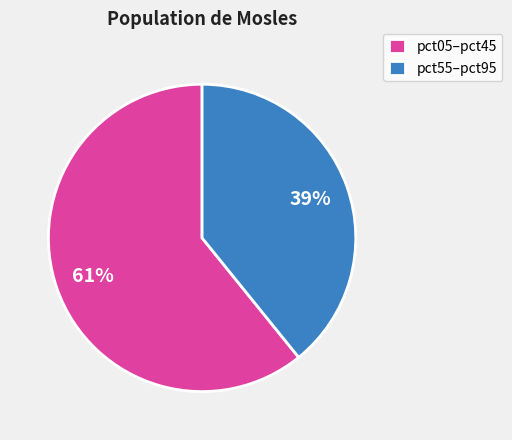

The pct05–pct45 slice represents 61% of the pie. True or false?

True